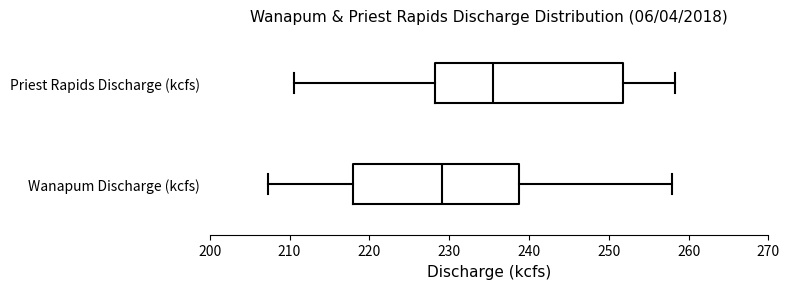

Reading bottom to top, read every box against the x-axis: the position of its median line, the range the box covers, and the ends of its whiskers. The values are not printed on the chart, so give them approximately, as read against the axis.

Wanapum Discharge (kcfs): median 229, box 218 to 239, whiskers 207 to 258
Priest Rapids Discharge (kcfs): median 236, box 228 to 252, whiskers 211 to 258